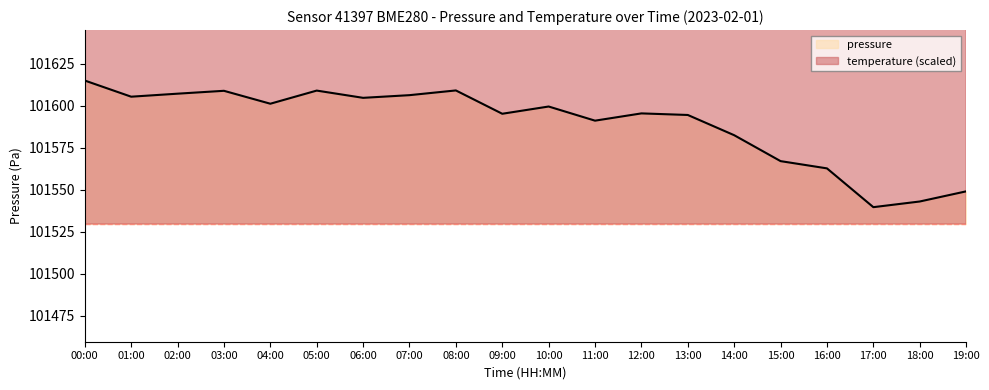

What is the lowest value of the temperature series?

150129.7